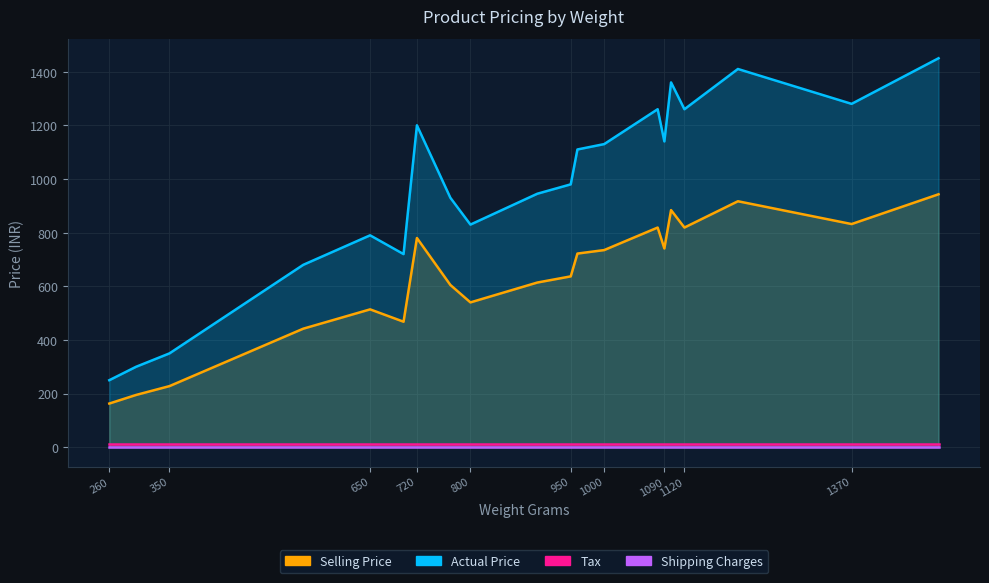

How many data points in Selling Price are above 722?

9